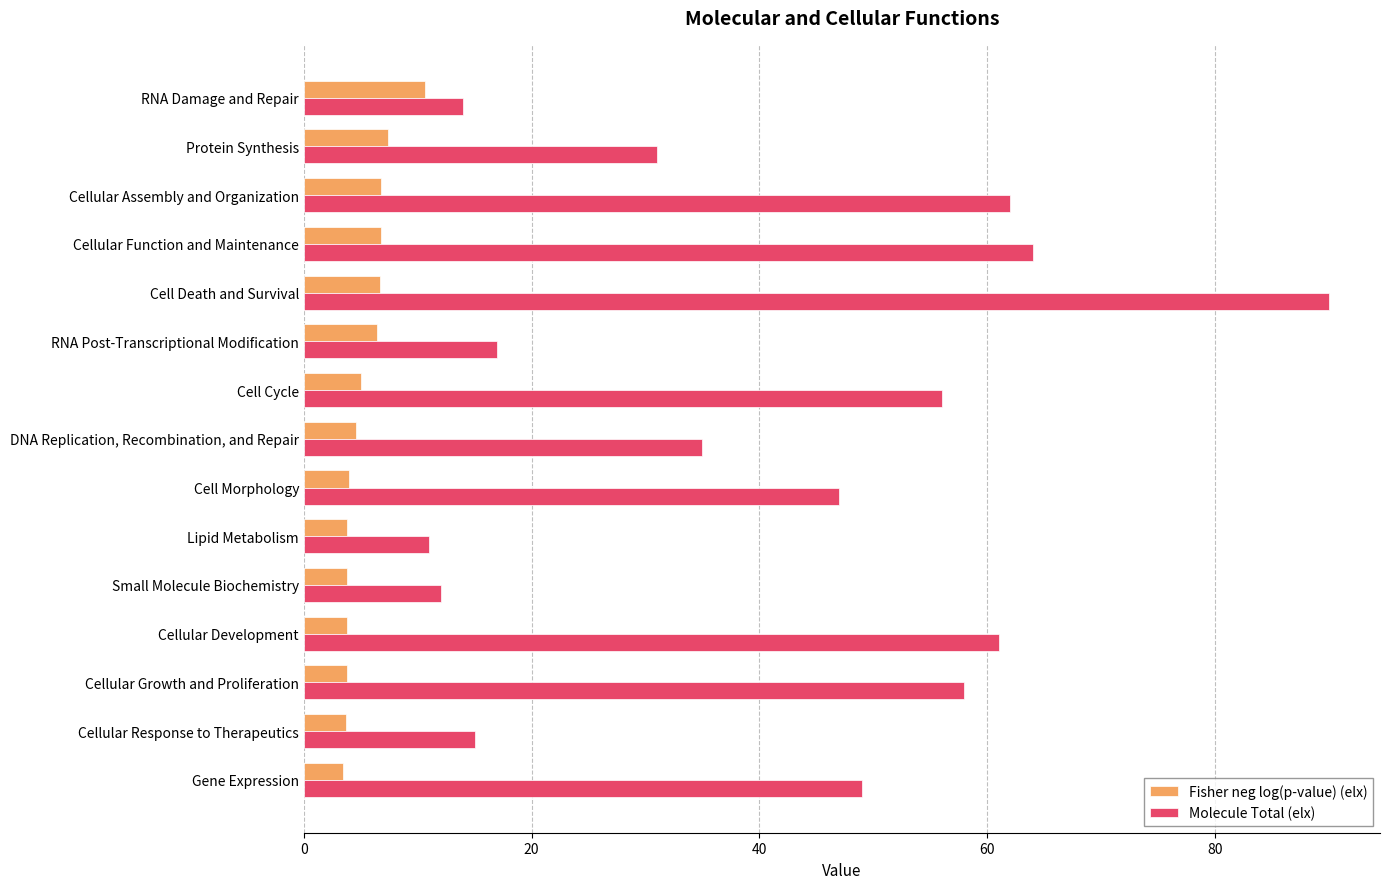

Which series has the widest spread of values?

Molecule Total (elx)